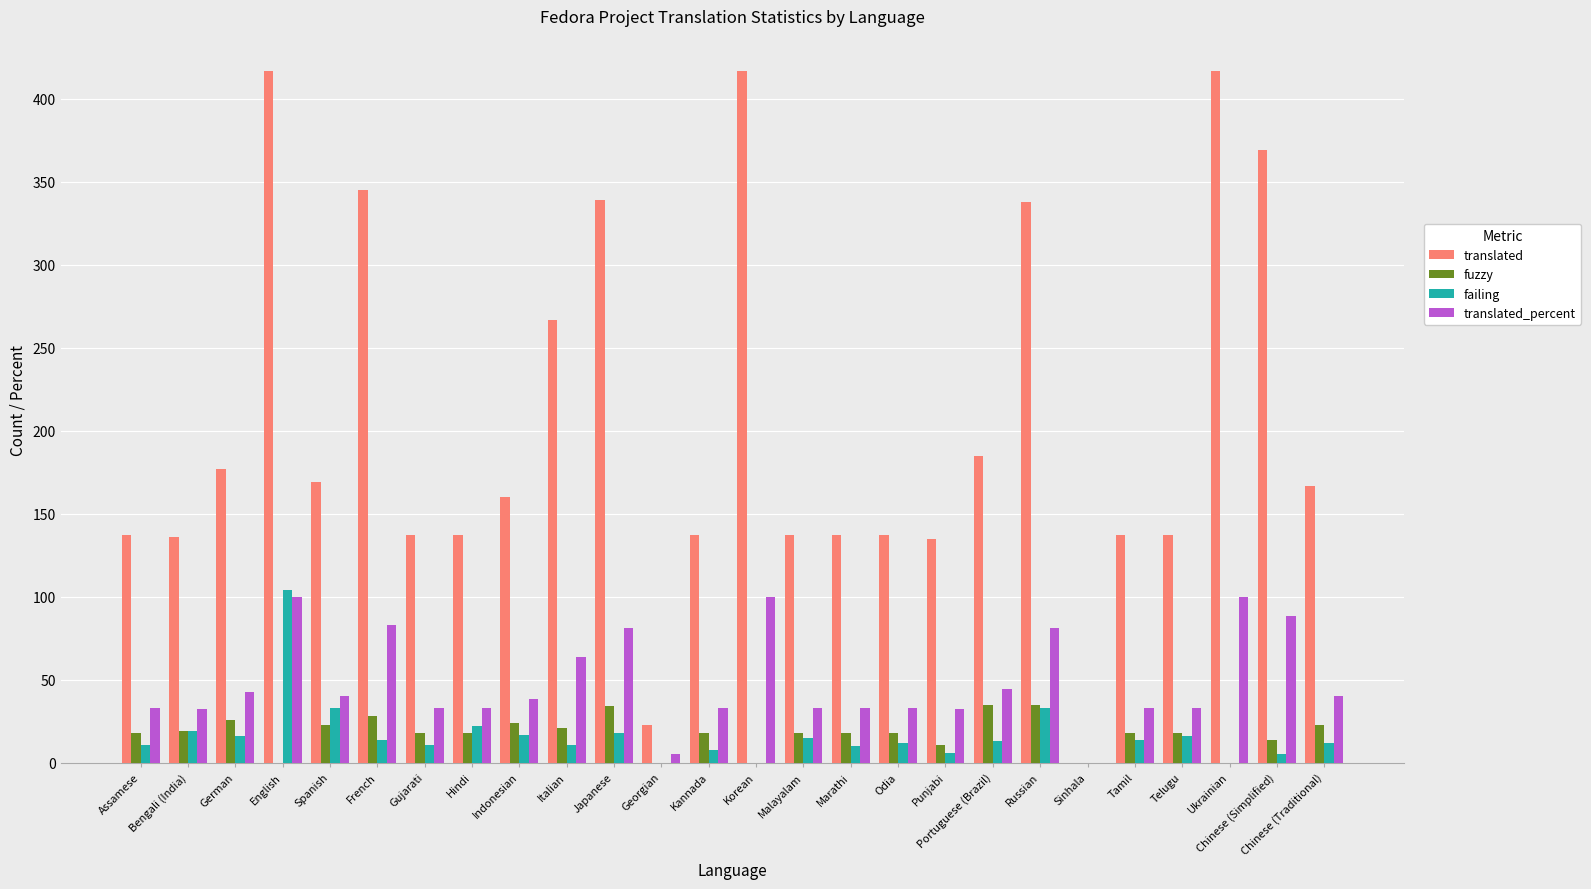

What is the greatest value displayed?

417.0